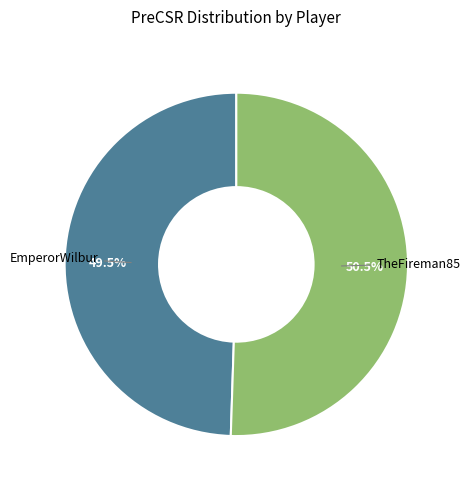

Is there any slice that represents more than half of the pie?

Yes